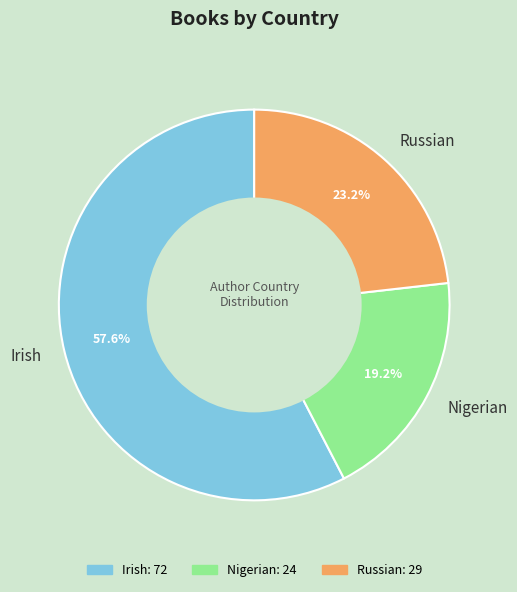

How many slices are in this pie chart?

3